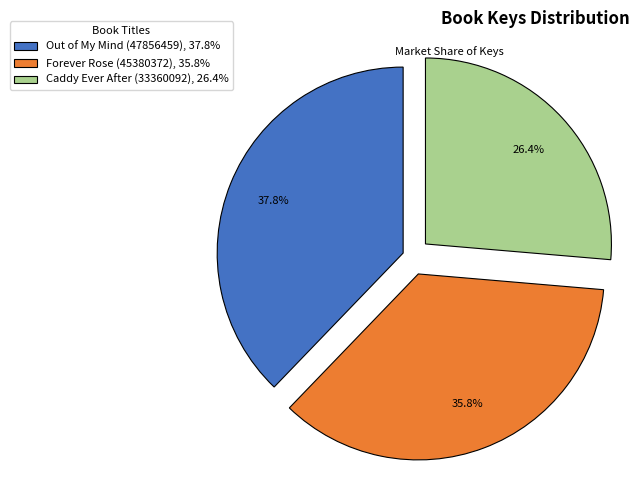

Is it true that Forever Rose (45380372) is 36% of the pie?

True